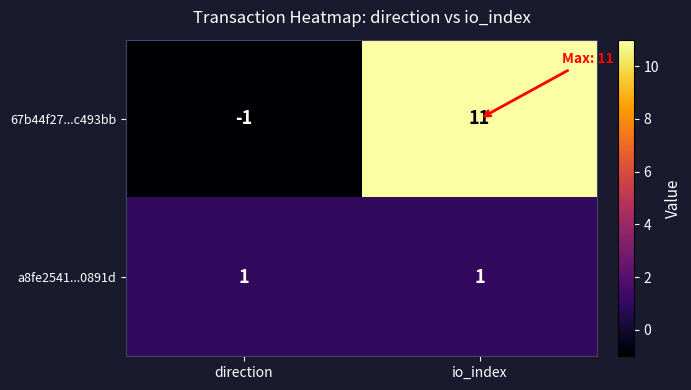

Reading left to right, what are all the values shown in this chart?

67b44f27...c493bb: direction=-1	io_index=11
a8fe2541...0891d: direction=1	io_index=1